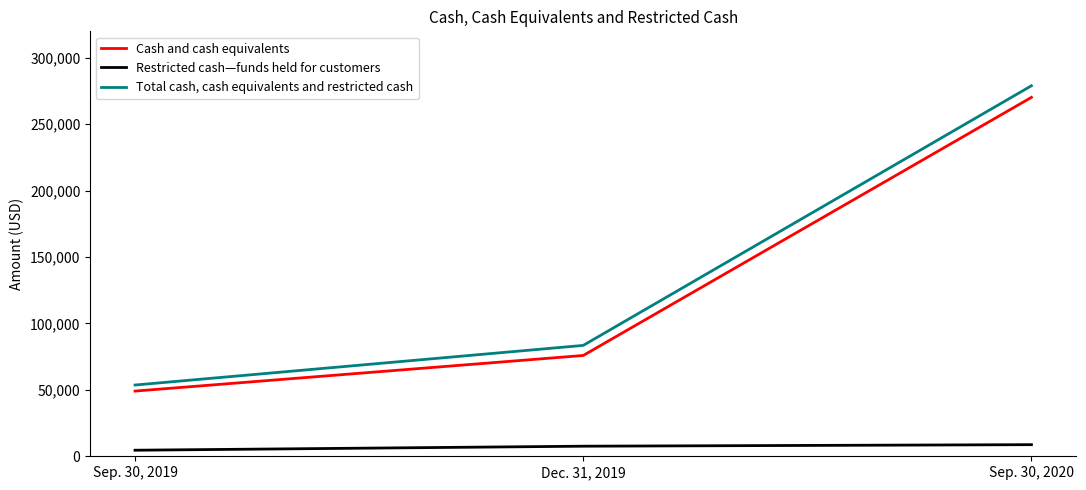

Which series has the largest total across all categories?

Total cash, cash equivalents and restricted cash